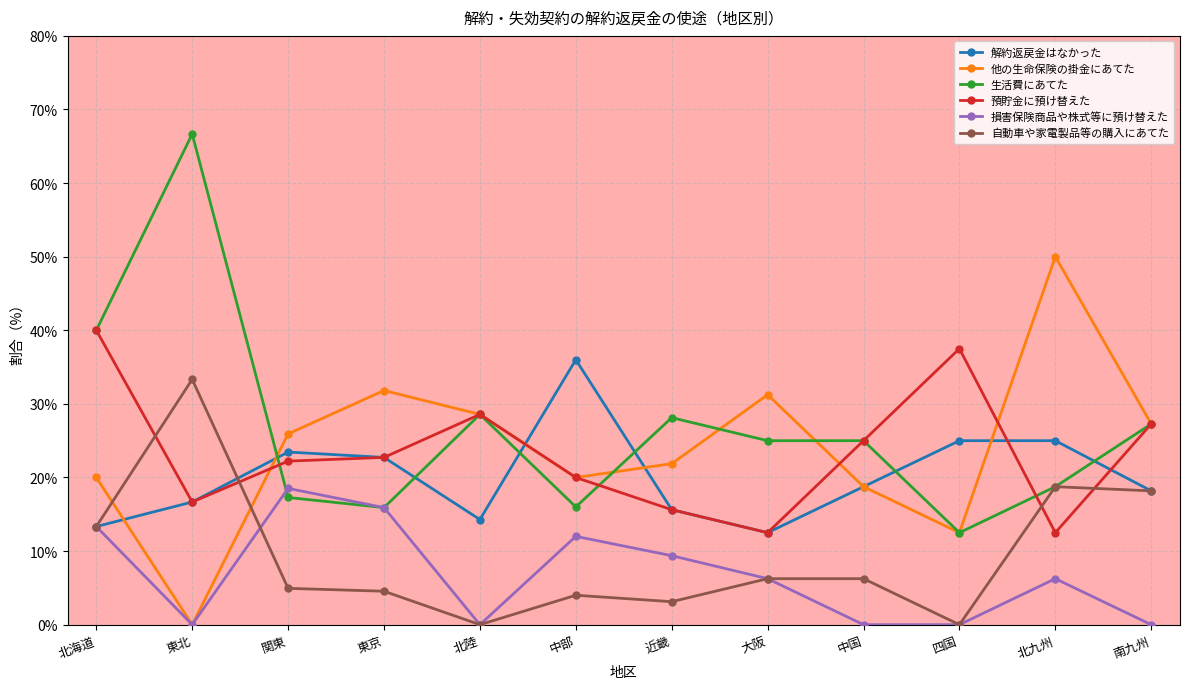

The value of 解約返戻金はなかった at 北海道 is 21.8. True or false?

False